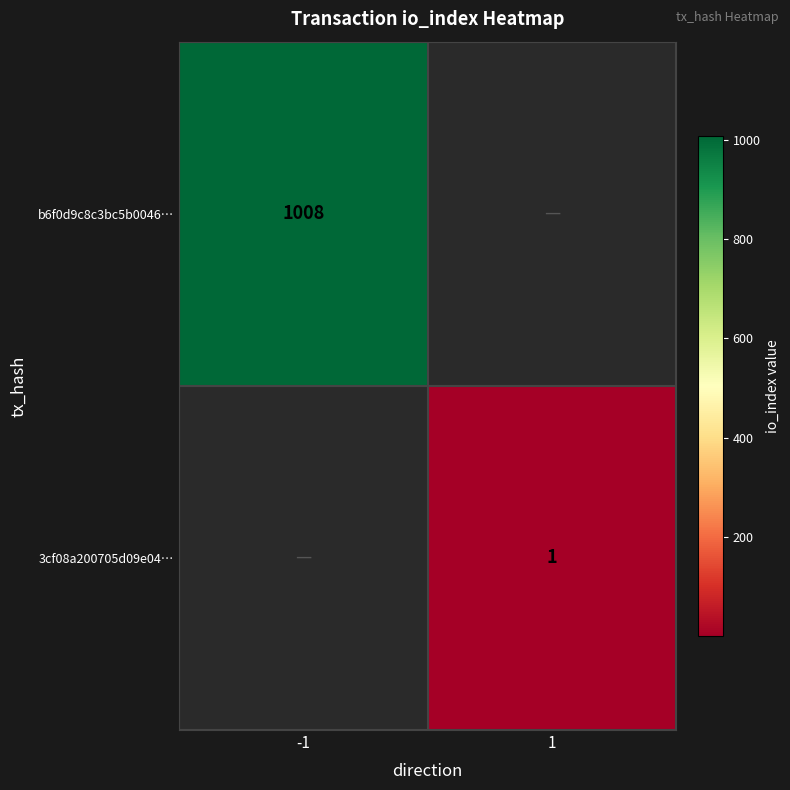

What is the smallest value displayed?

1.0